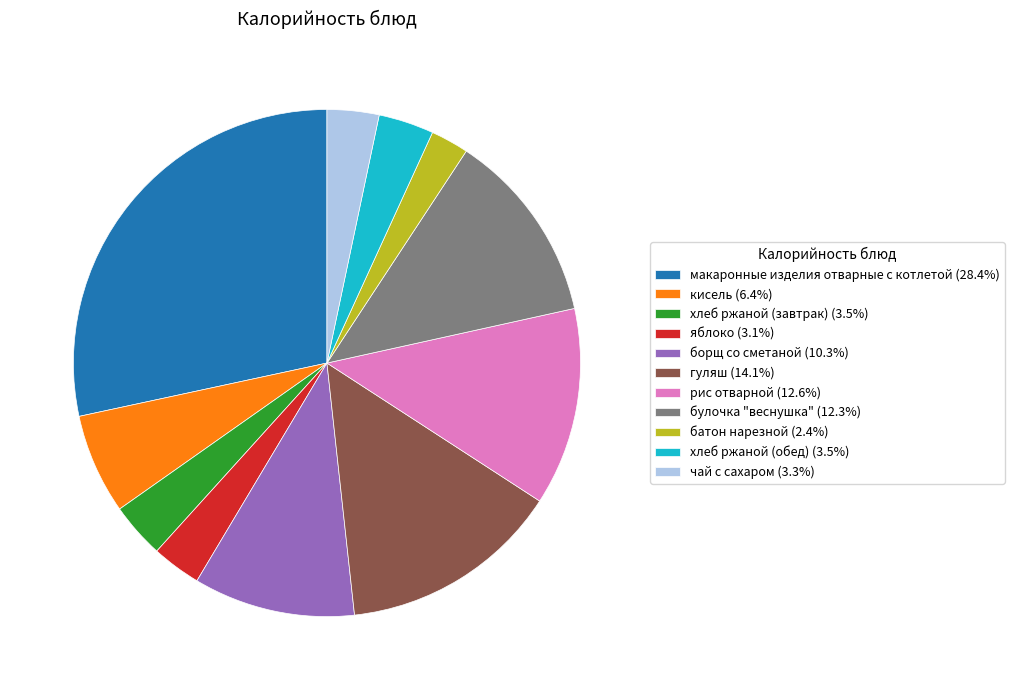

Does any single category account for the majority?

No